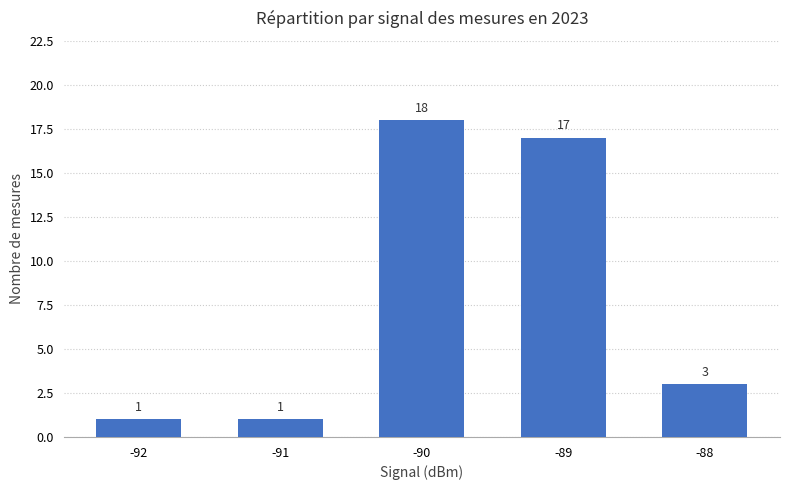

Reading right to left, list all the values displayed in this chart.

-88=3	-89=17	-90=18	-91=1	-92=1